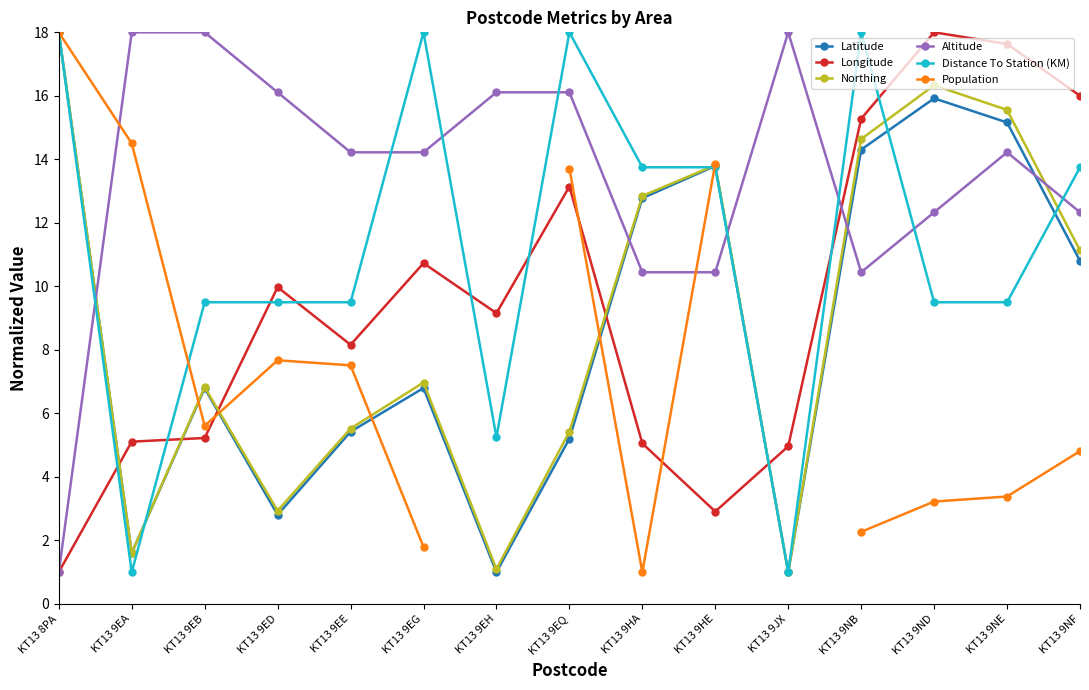

The Altitude series shows 10.4 at KT13 9HA. True or false?

True